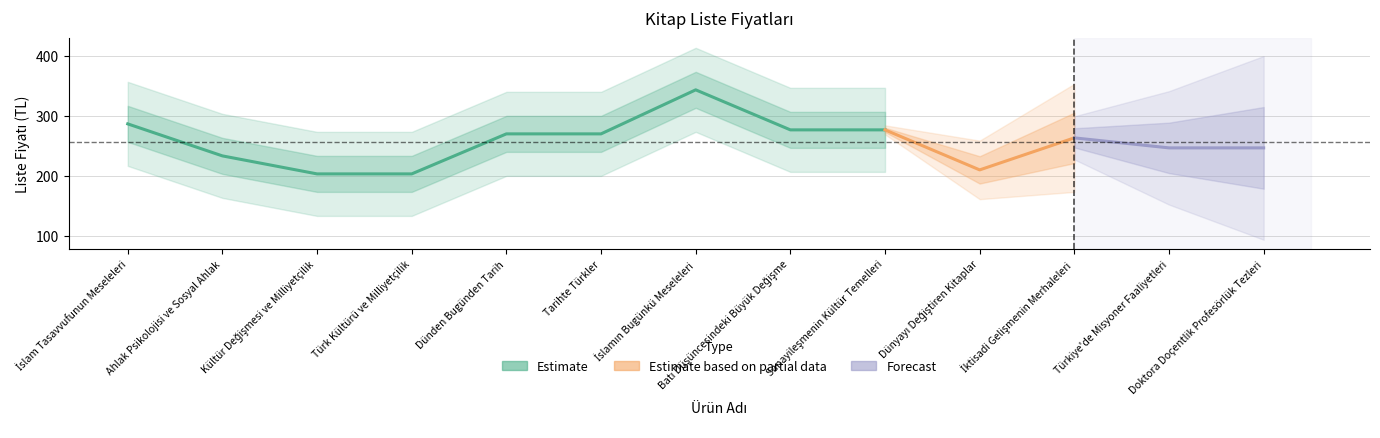

What is the label of the 1st point from the left?

İslam Tasavvufunun Meseleleri